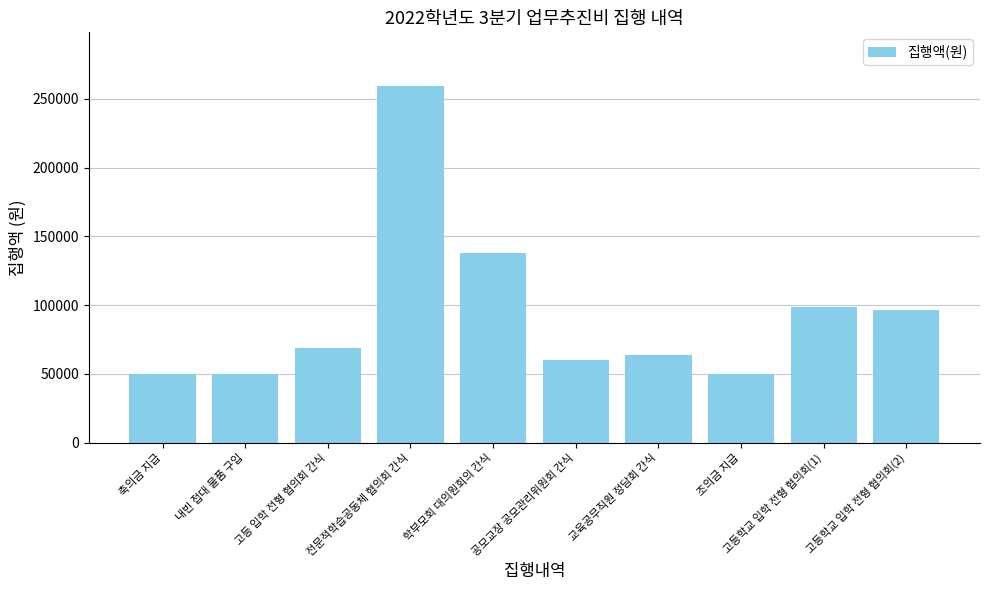

Which label corresponds to the largest value in the chart?

전문적학습공동체 협의회 간식